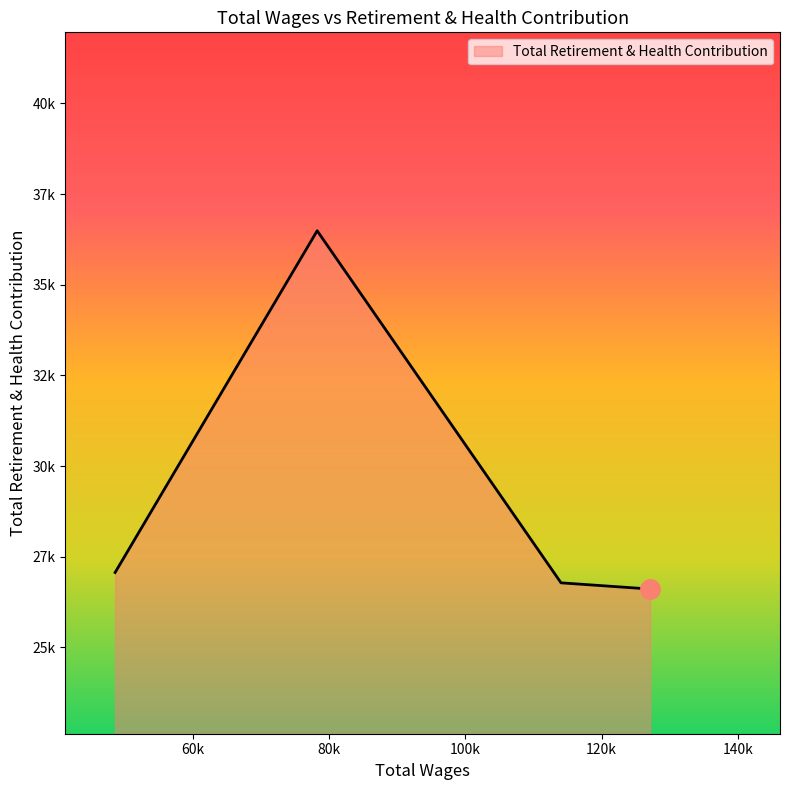

Reading left to right, list all the values displayed in this chart.

48632.0=27063	78275.0=36489	114048.0=26778	127110.0=26607